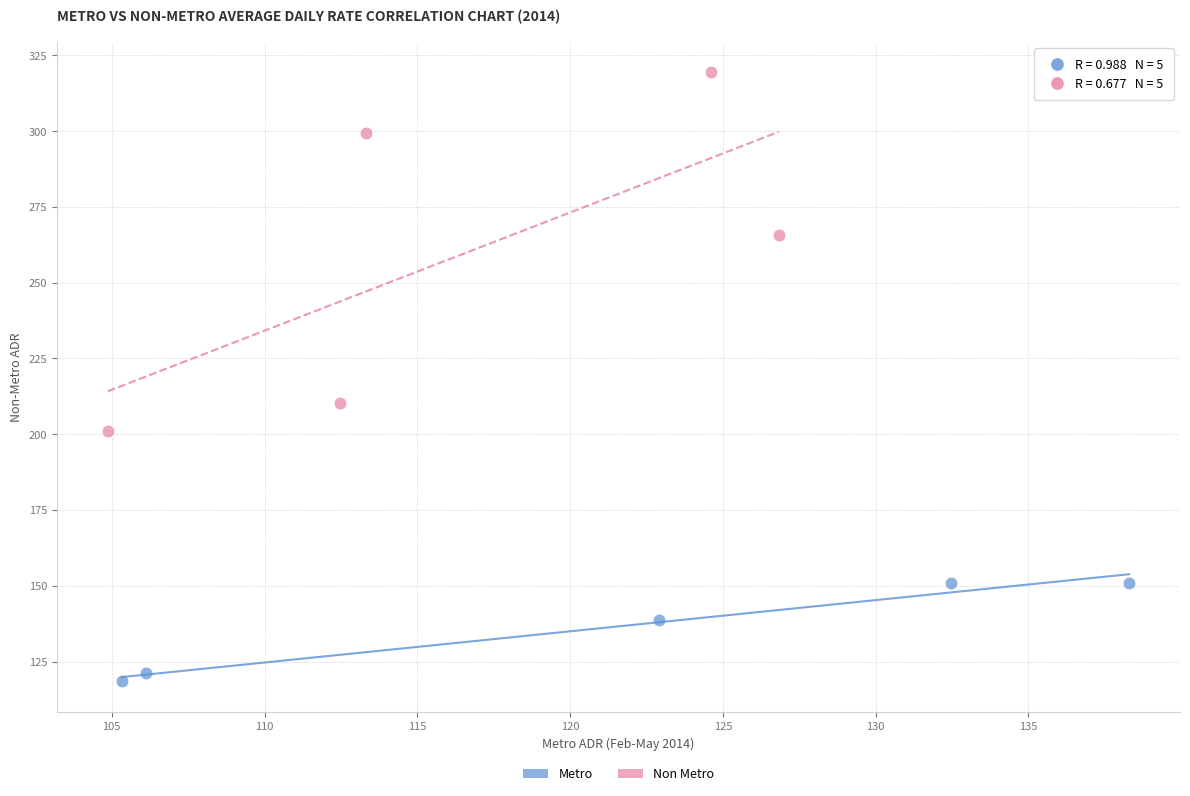

Which series reaches the minimum Y coordinate?

Metro